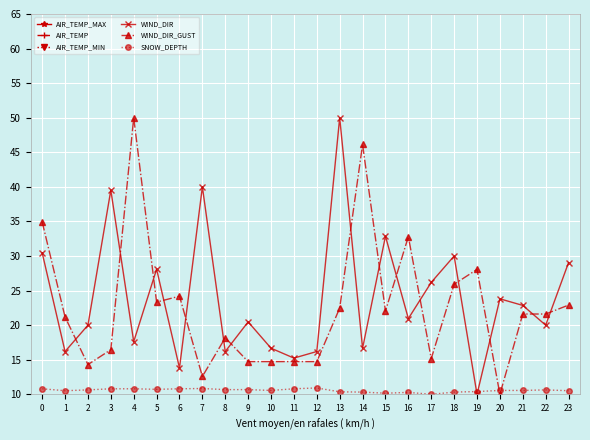

At which category does AIR_TEMP_MIN reach its first local peak?

4